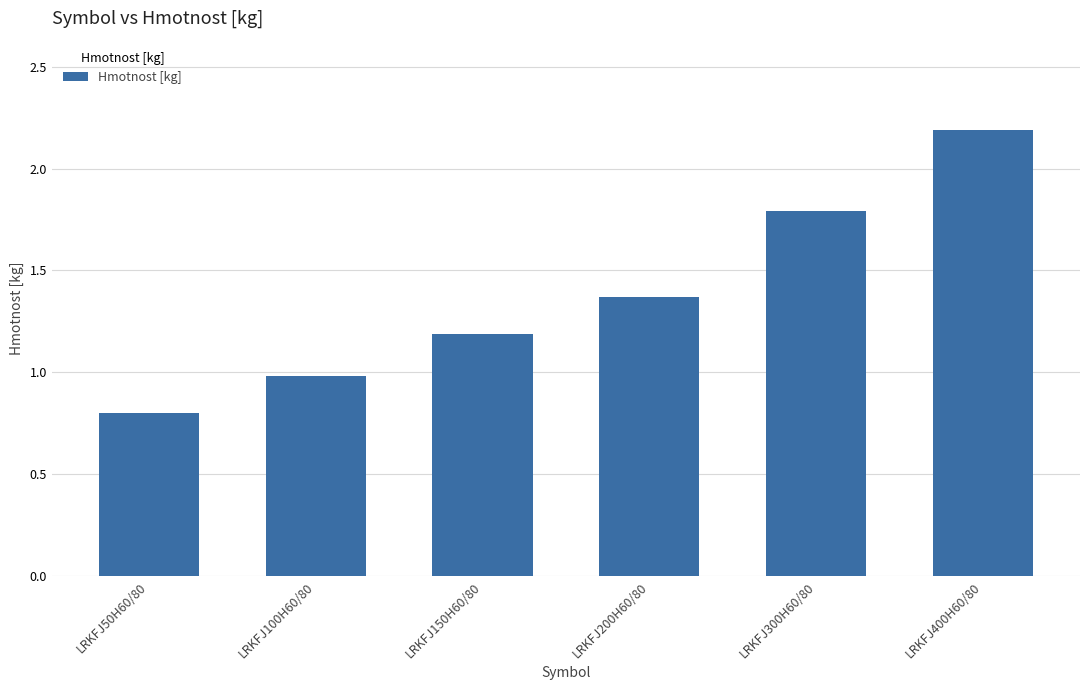

Where does the data first go above 1?

LRKFJ150H60/80